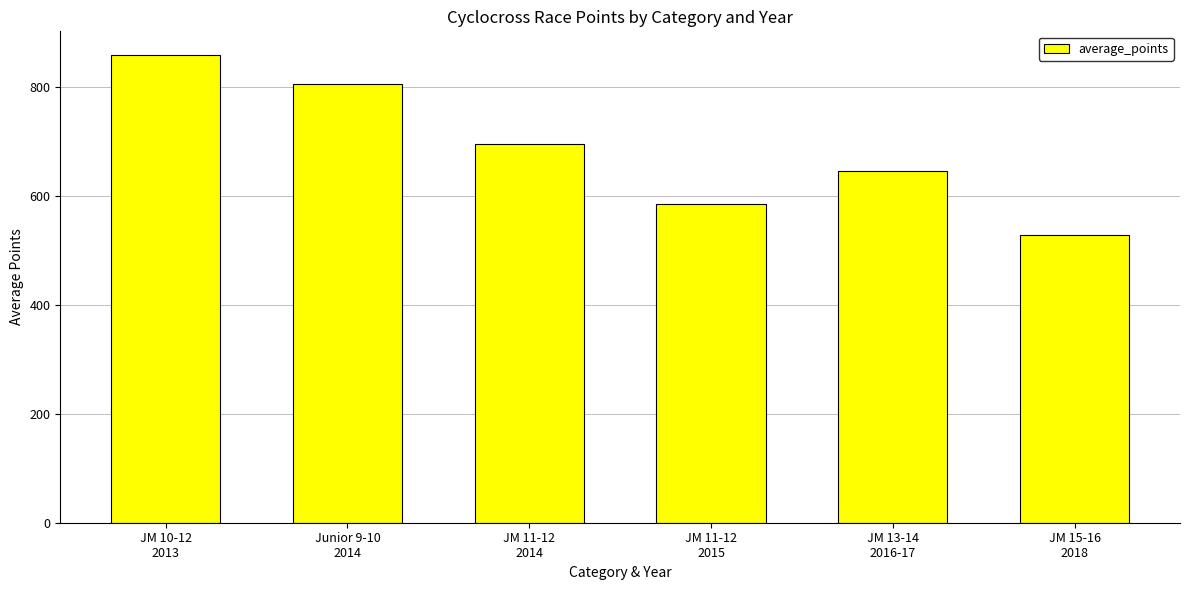

What is the value of the 1st bar from the left?

859.5